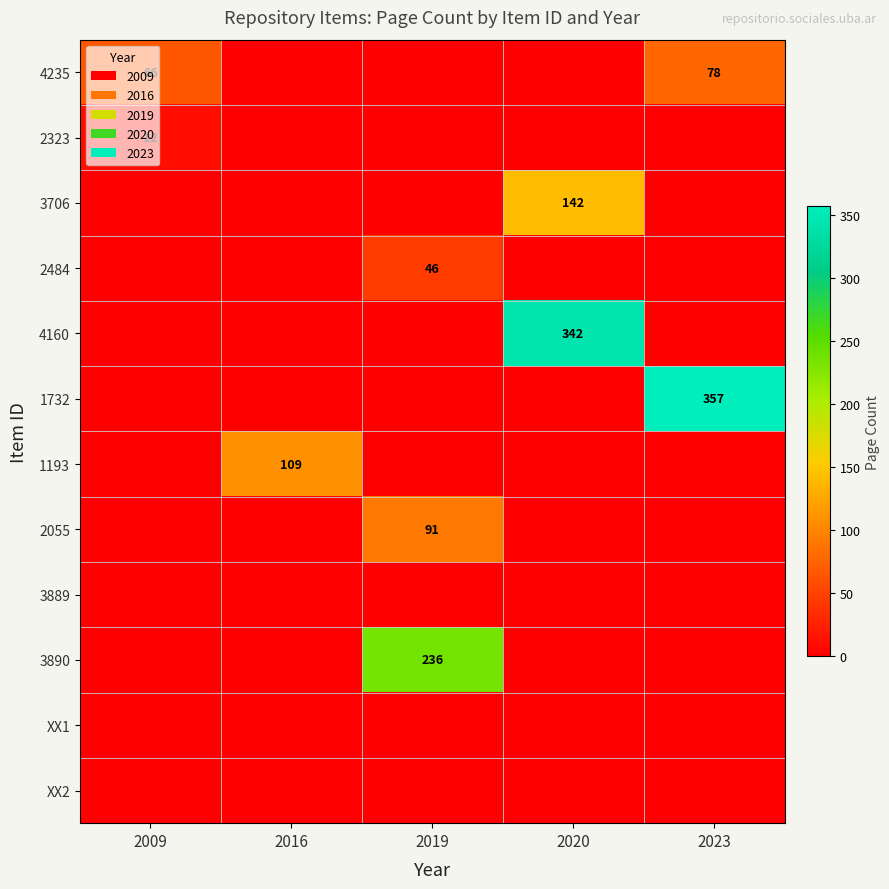

True or false: 2484 has a value of 46 at 2019.

True